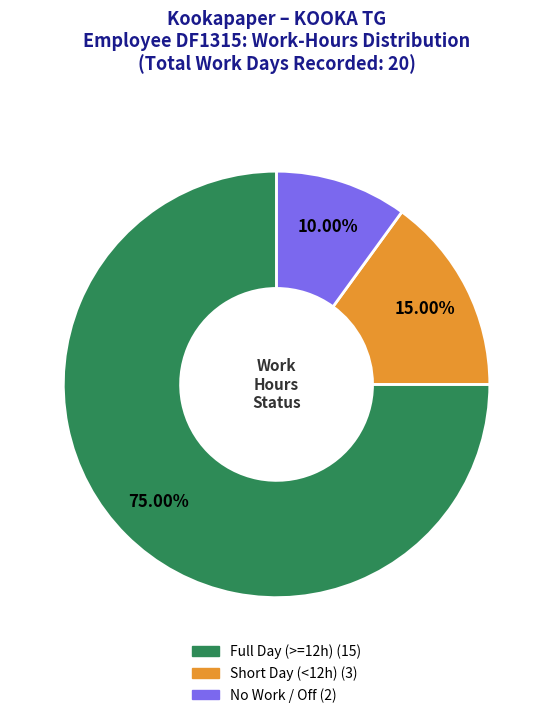

Is there a majority slice in this chart?

Yes